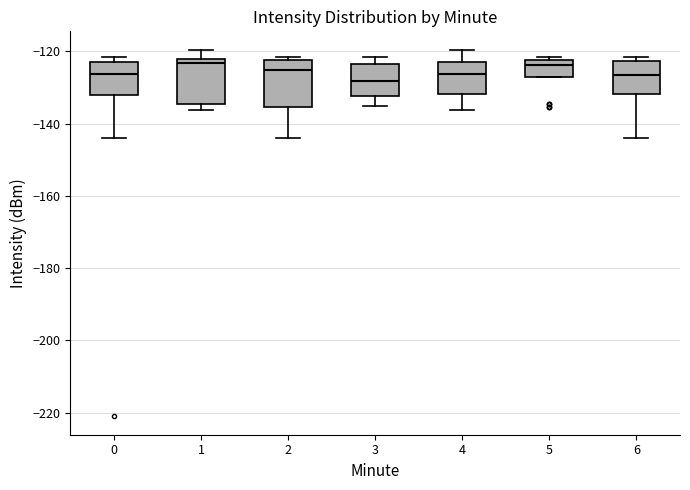

Reading left to right, transcribe this box plot: for each box, give where its median line is, the range the box spans, and where its two whiskers end, as read against the y-axis. The values are not printed on the chart, so give them approximately, as read against the axis.

0: median -126, box -132 to -124, whiskers -144 to -122
1: median -124, box -134 to -122, whiskers -136 to -120
2: median -126, box -136 to -122, whiskers -144 to -122 (just above the box's upper edge)
3: median -128, box -132 to -124, whiskers -136 to -122
4: median -126, box -132 to -122, whiskers -136 to -120
5: median -124, box -128 to -122, whiskers -128 to -122 (just above the box's upper edge)
6: median -126, box -132 to -122, whiskers -144 to -122 (just above the box's upper edge)